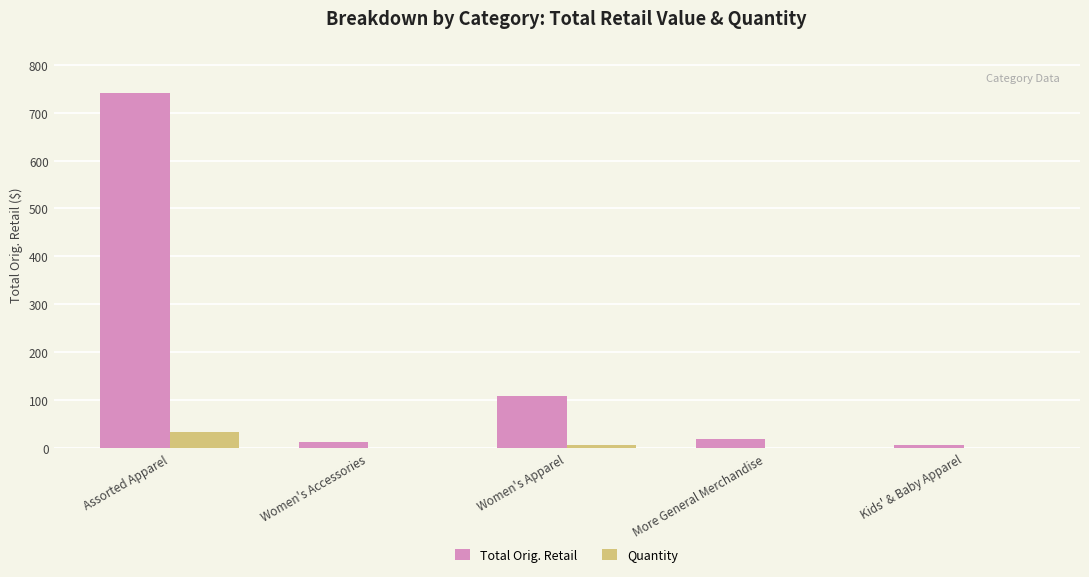

What is the difference between the Quantity values at Women's Apparel and Assorted Apparel?

27.0